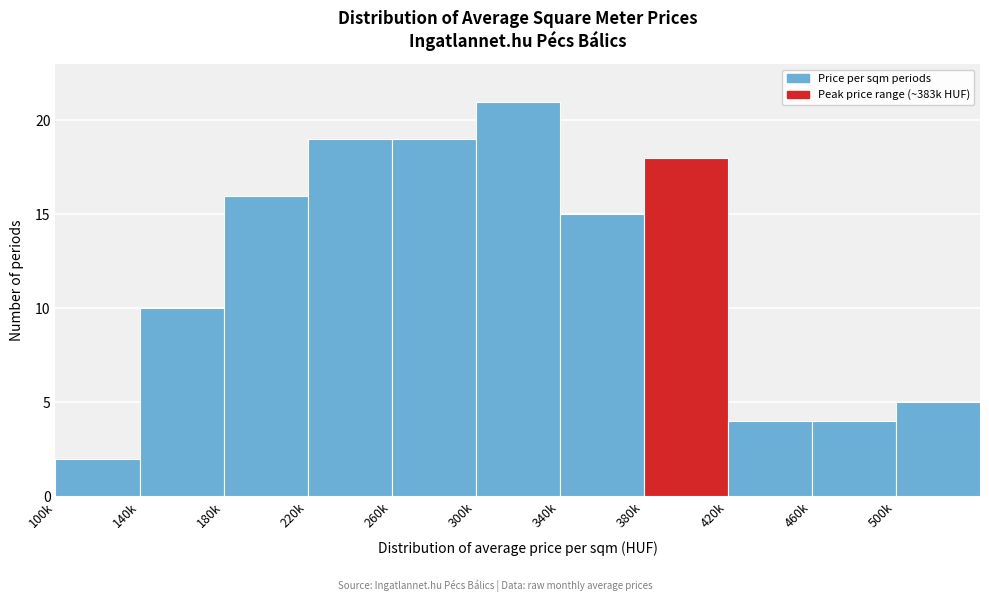

Reading left to right, transcribe all the data shown in this chart.

100k=2	140k=10	180k=16	220k=19	260k=19	300k=21	340k=15	380k=18	420k=4	460k=4	500k=5